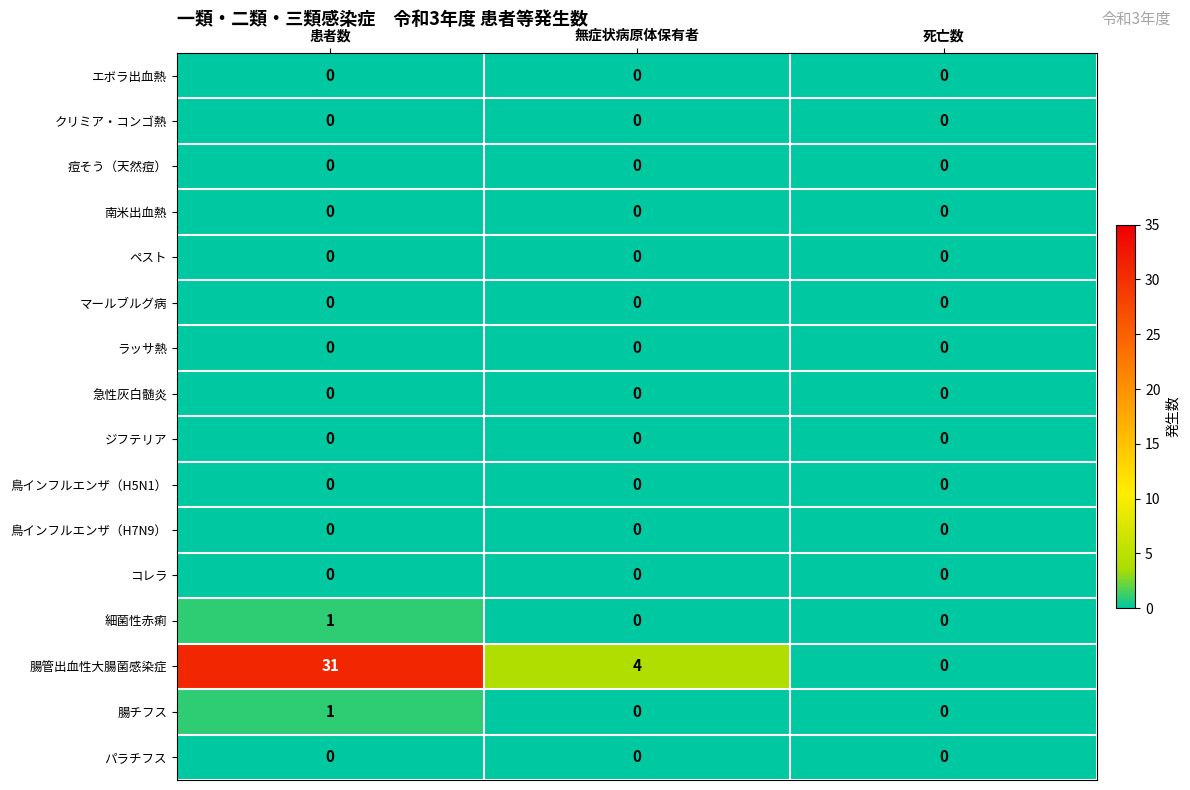

Which category has the highest value across all series?

患者数